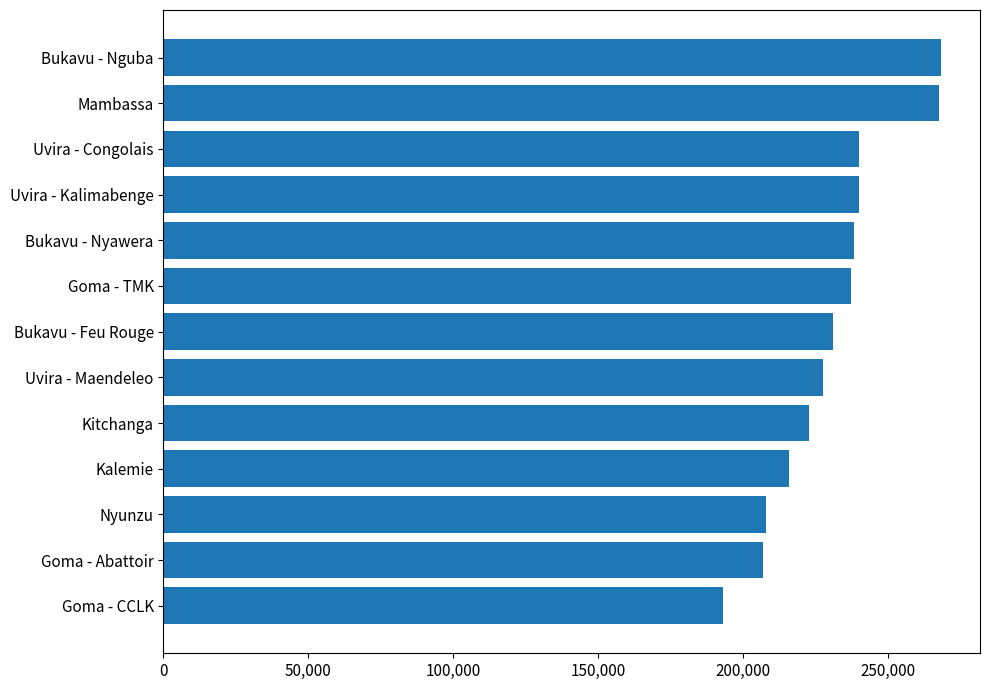

How many bars are there in total?

13